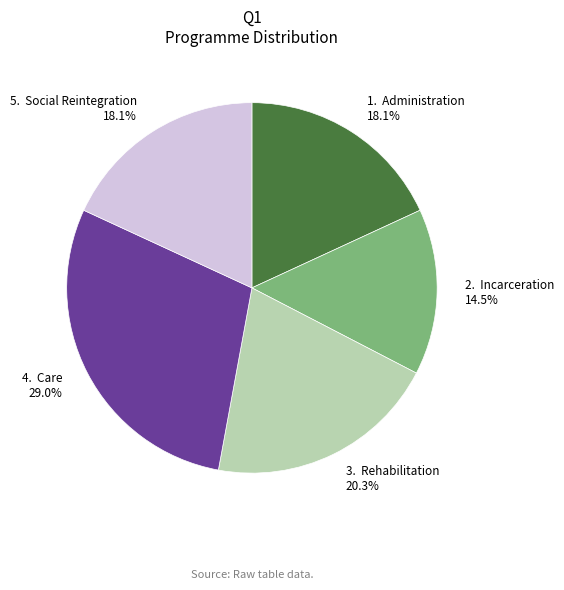

Does 4. Care 29.0% represent more than half of the total?

No